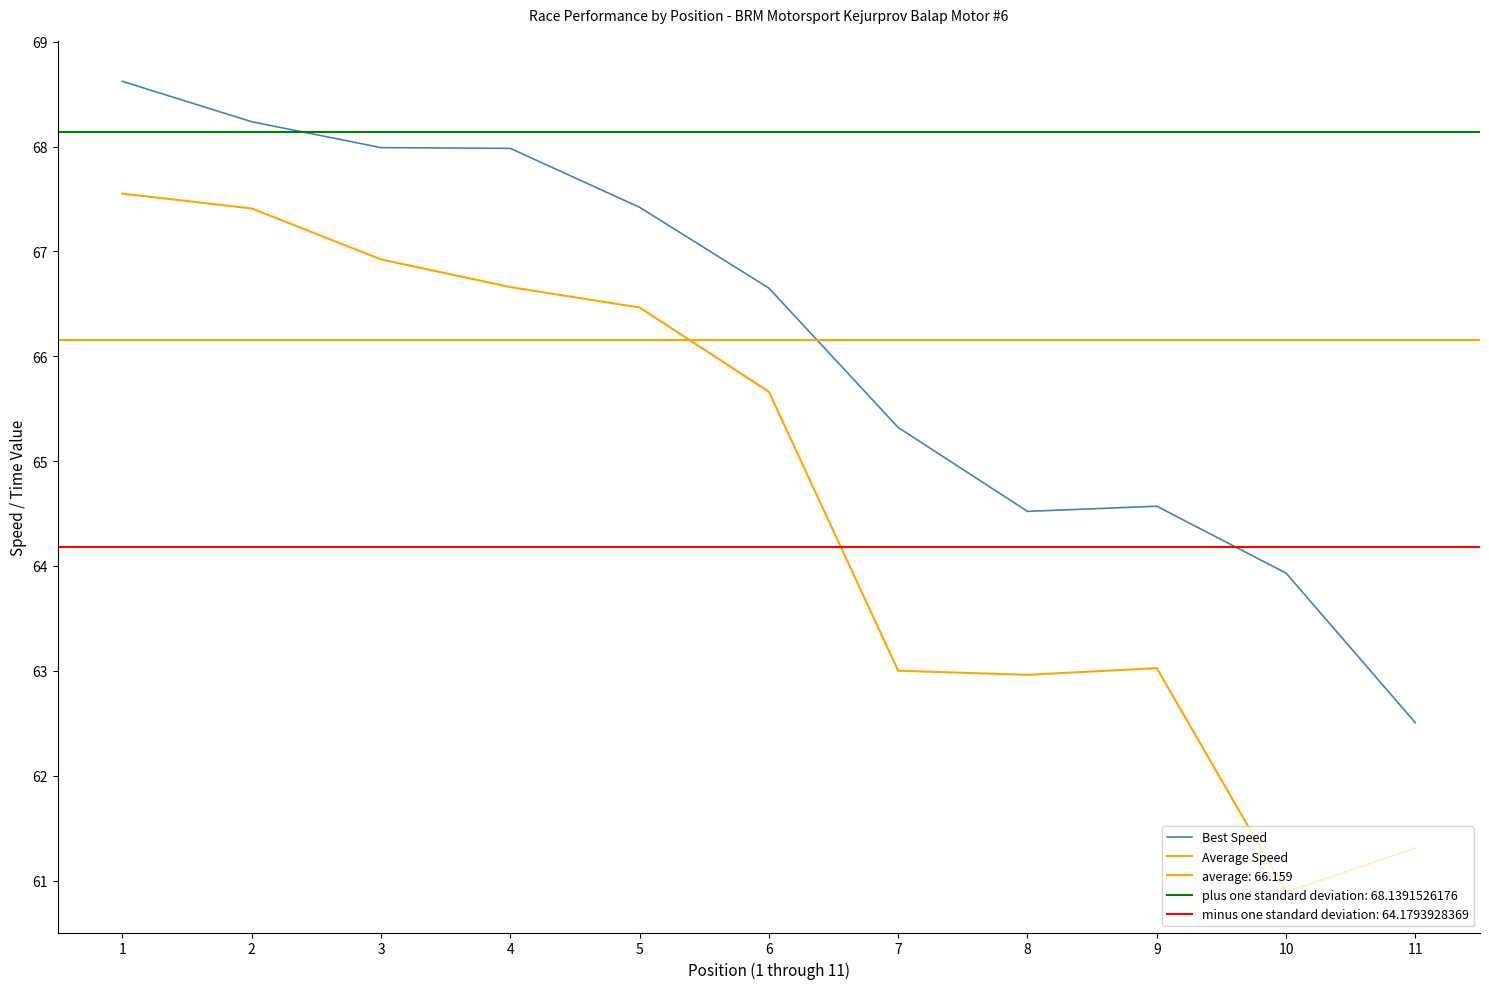

The value of Average Speed at 10 is 60.9. True or false?

True